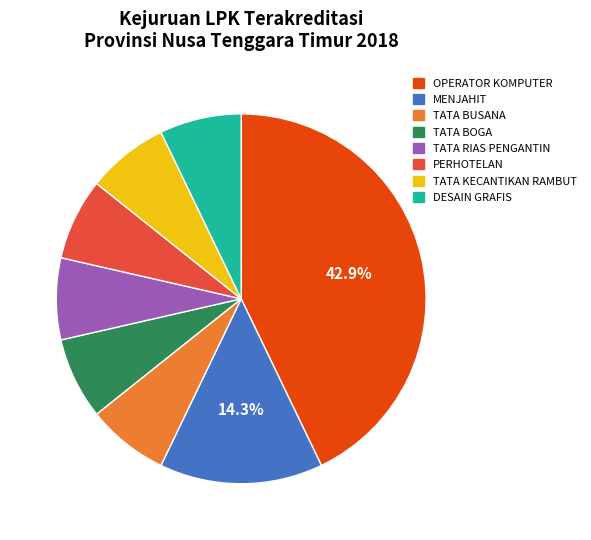

Combined, do TATA RIAS PENGANTIN and DESAIN GRAFIS account for over 50%?

No